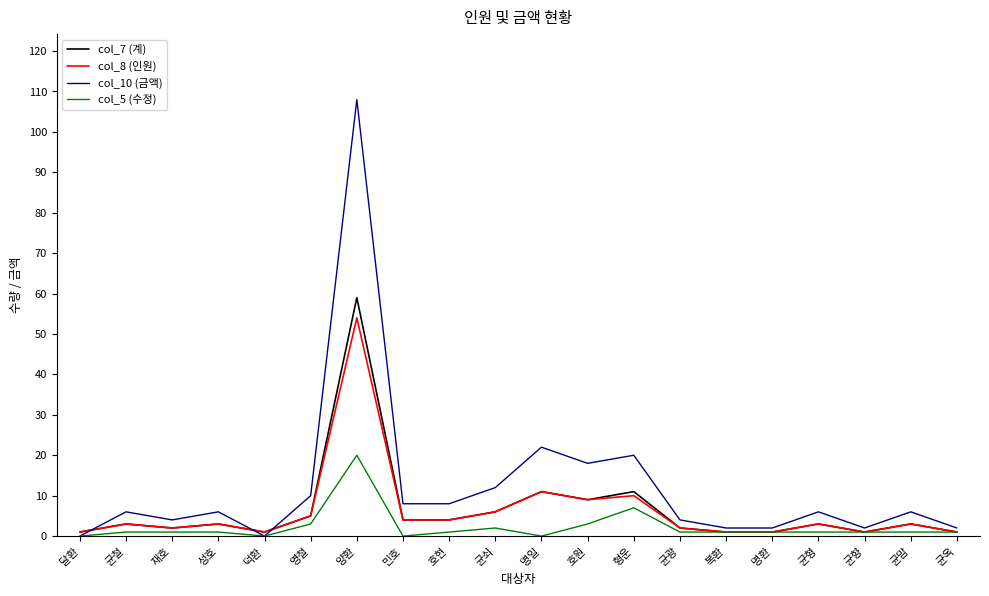

At how many categories does at least one series exceed 38?

1